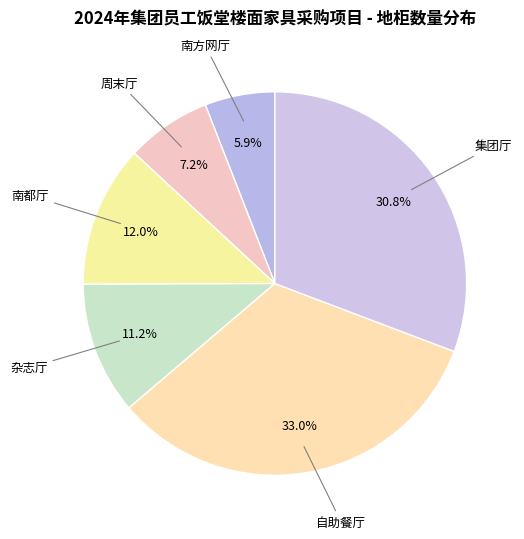

Count the number of slices in the pie.

6